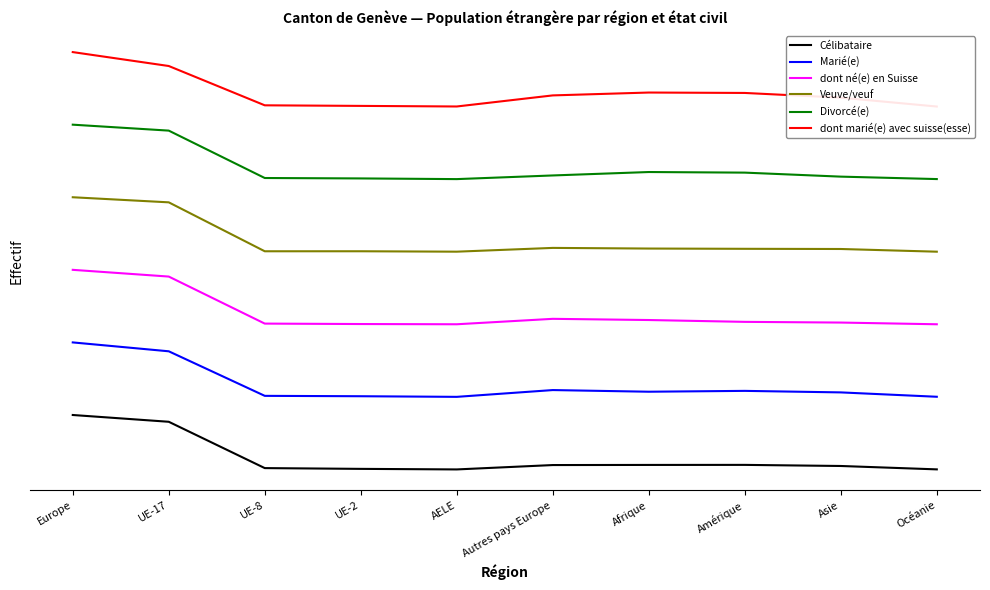

The value of Veuve/veuf at Autres pays Europe is 12208.7. True or false?

True